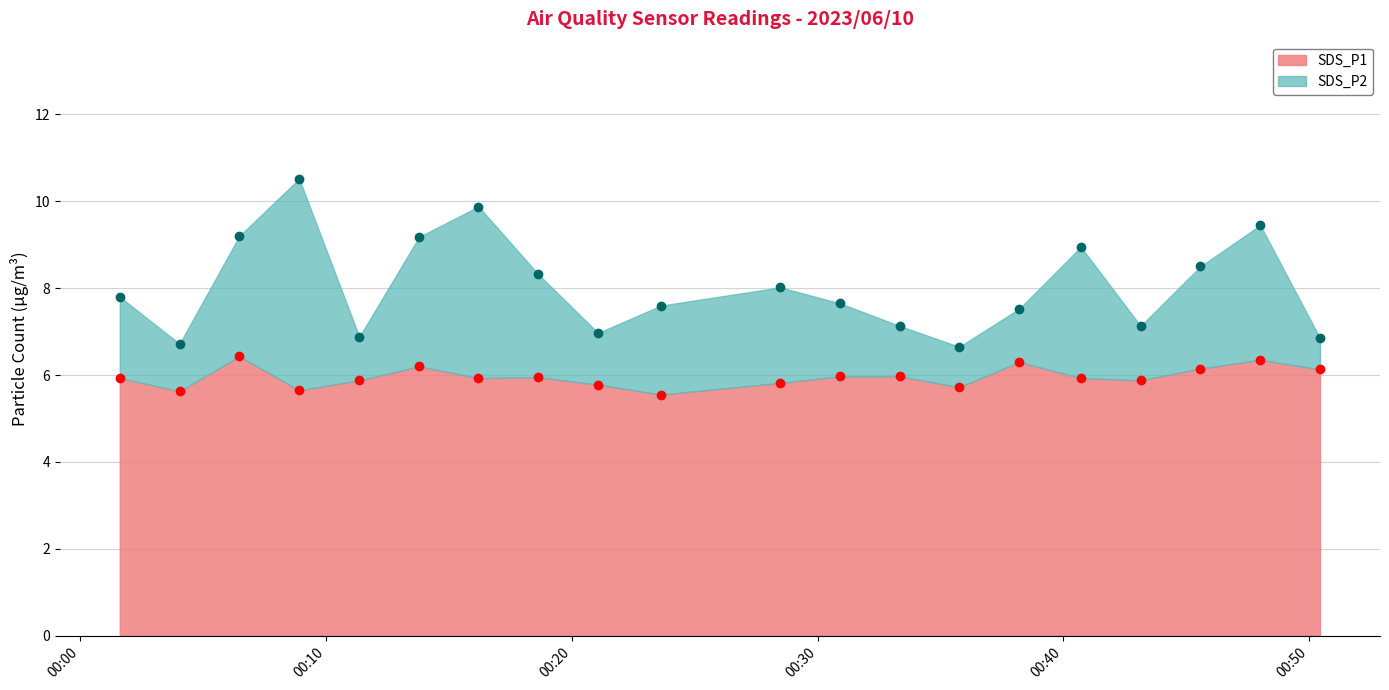

True or false: SDS_P2 has more than 1 interior local peaks.

True